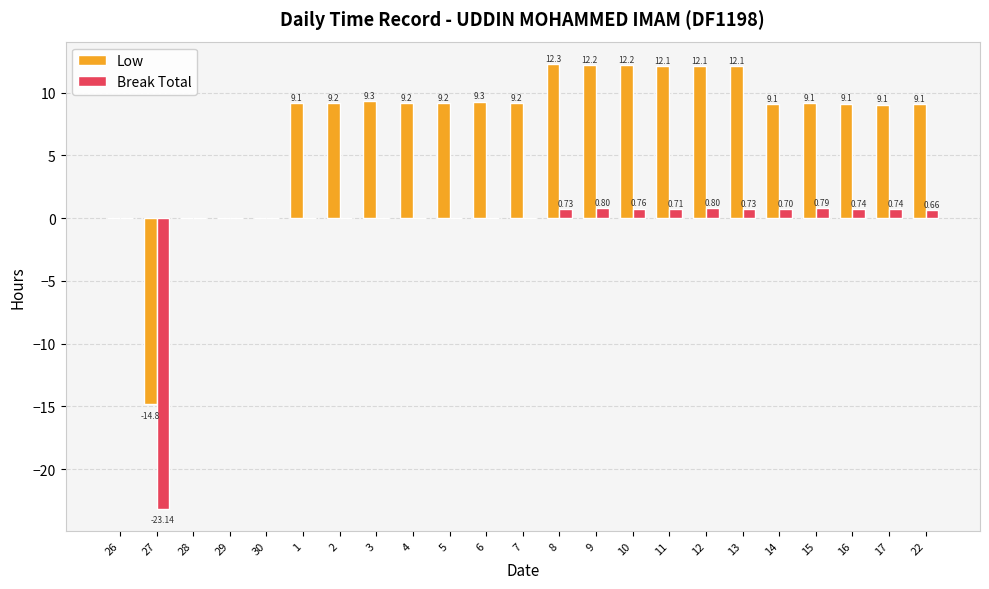

Is it true that Break Total equals -10.4 at 5?

False